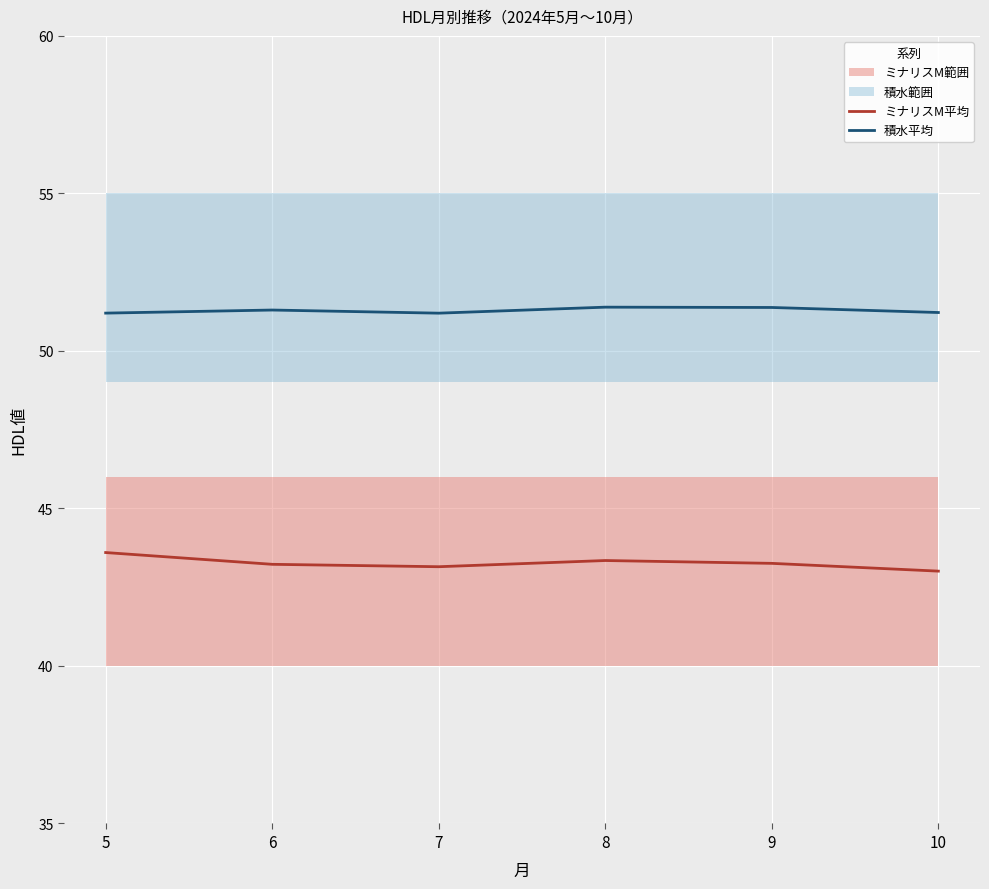

At how many categories does at least one series exceed 45?

6